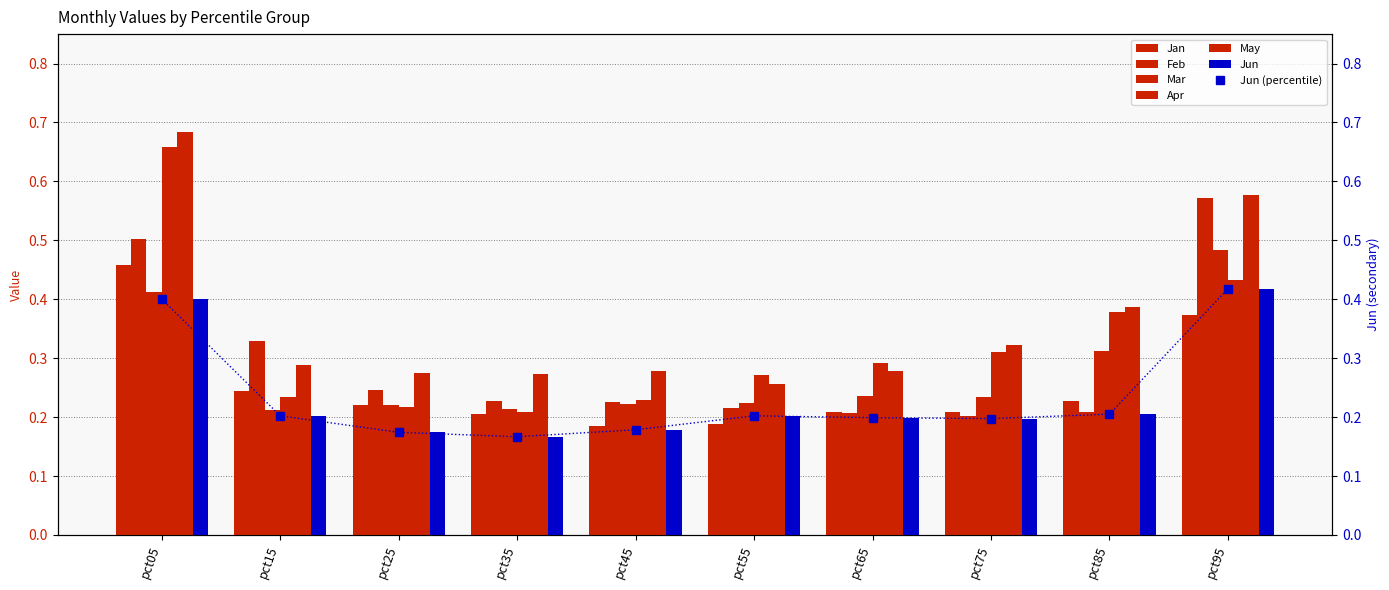

How many bars are there in each group?

6